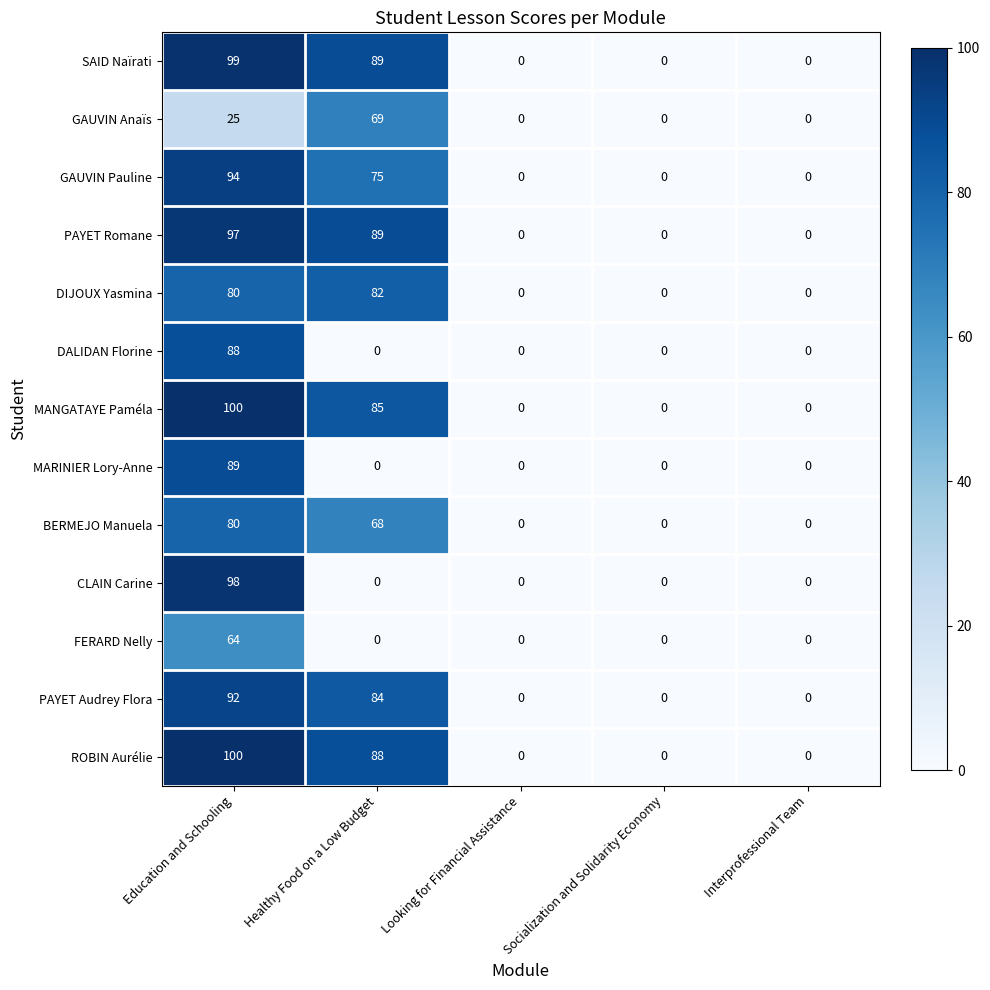

Which label corresponds to the largest value in the chart?

Education and Schooling